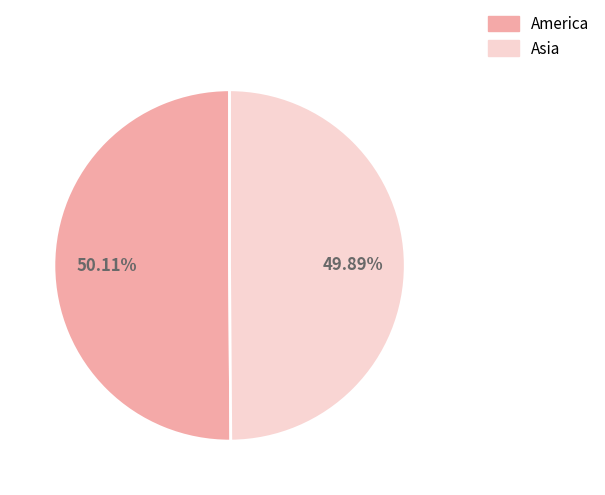

Approximately how many times larger is the value at Asia compared to America?

1.0